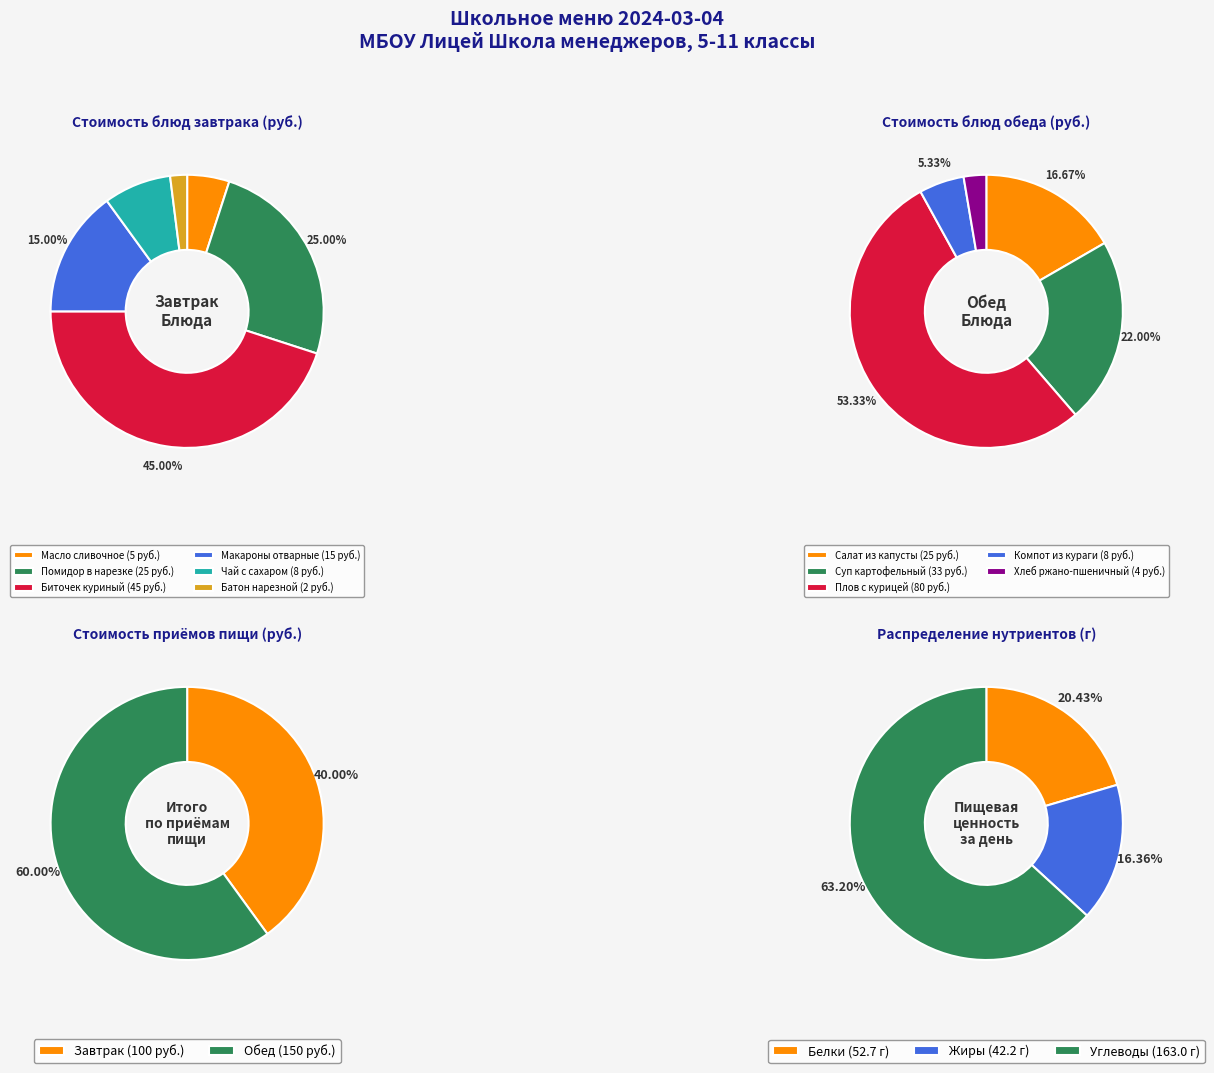

Count the number of slices in the pie.

11